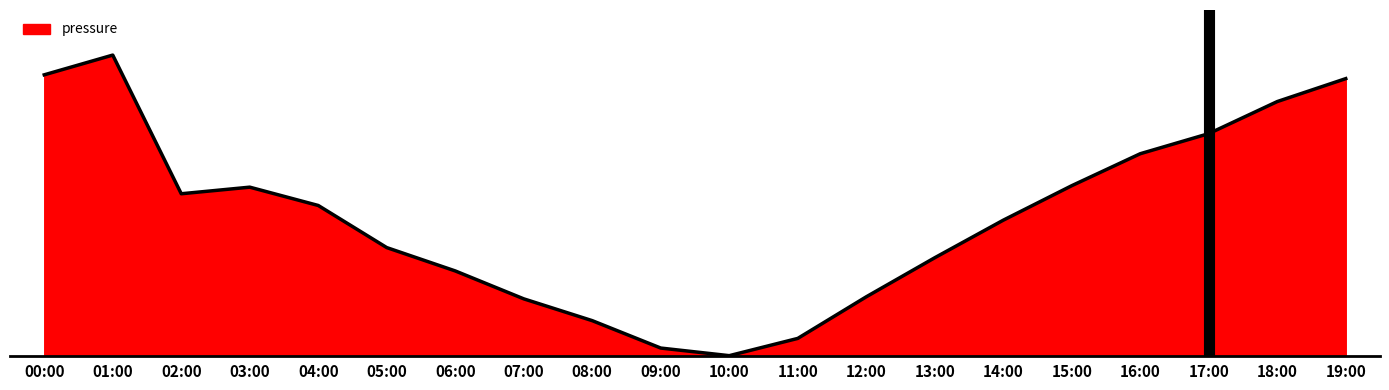

Which category has the highest value across all series?

17:00